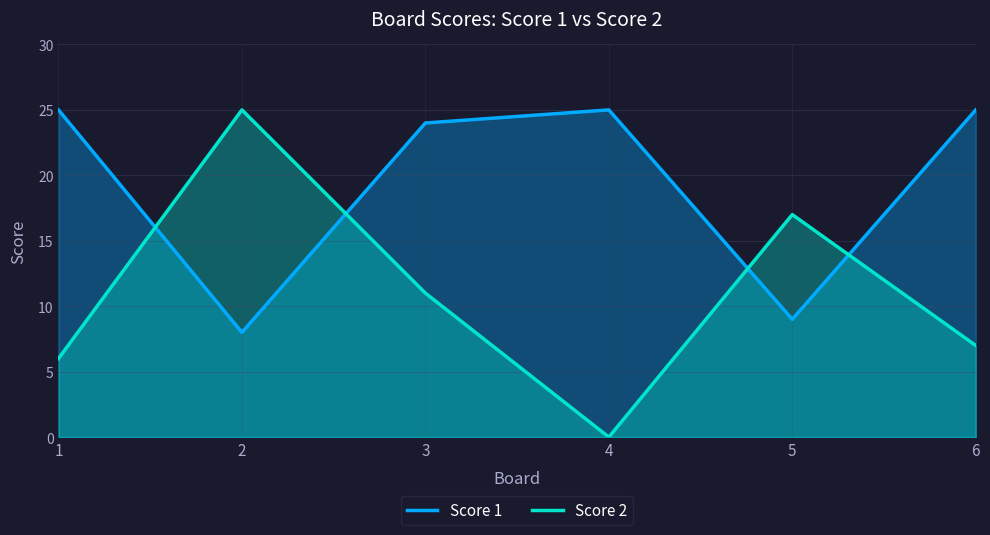

List the series in order of their peak value, lowest first.

Score 1, Score 2